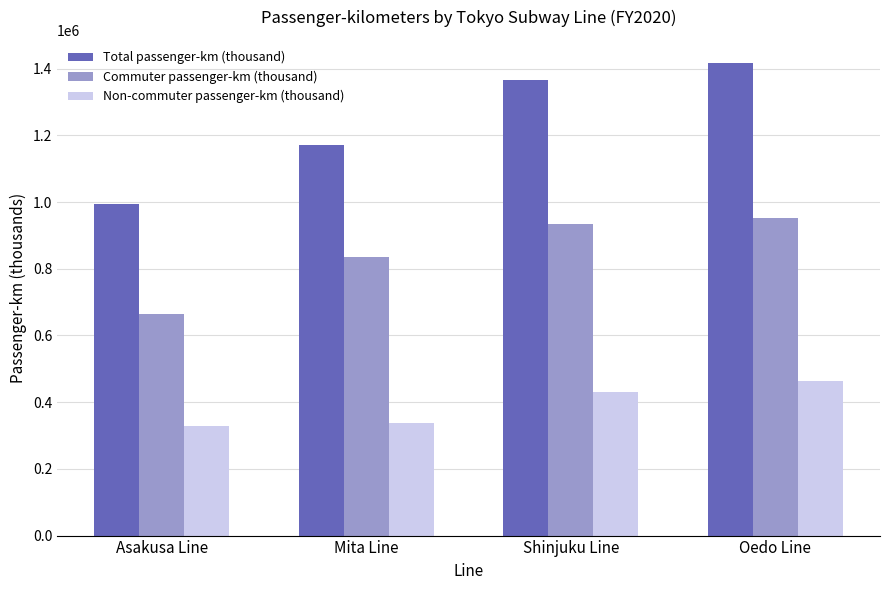

Reading left to right, what are all the values shown in this chart?

Total passenger-km (thousand): 992784	1171097	1365376	1415280
Commuter passenger-km (thousand): 663868	834741	935140	951677
Non-commuter passenger-km (thousand): 328916	336356	430236	463603